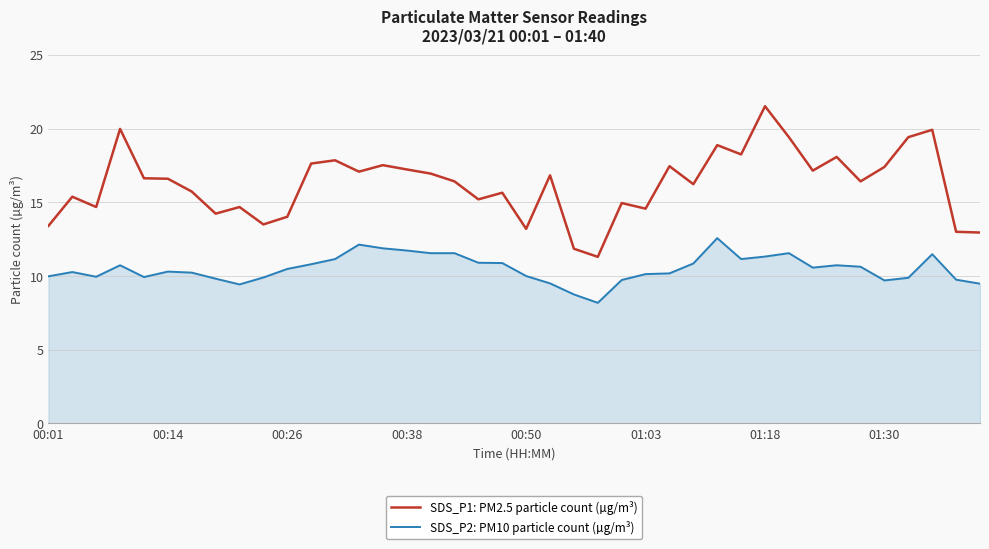

What is the difference between the maximum and minimum values in the SDS_P1: PM2.5 particle count (µg/m³) series?

10.2